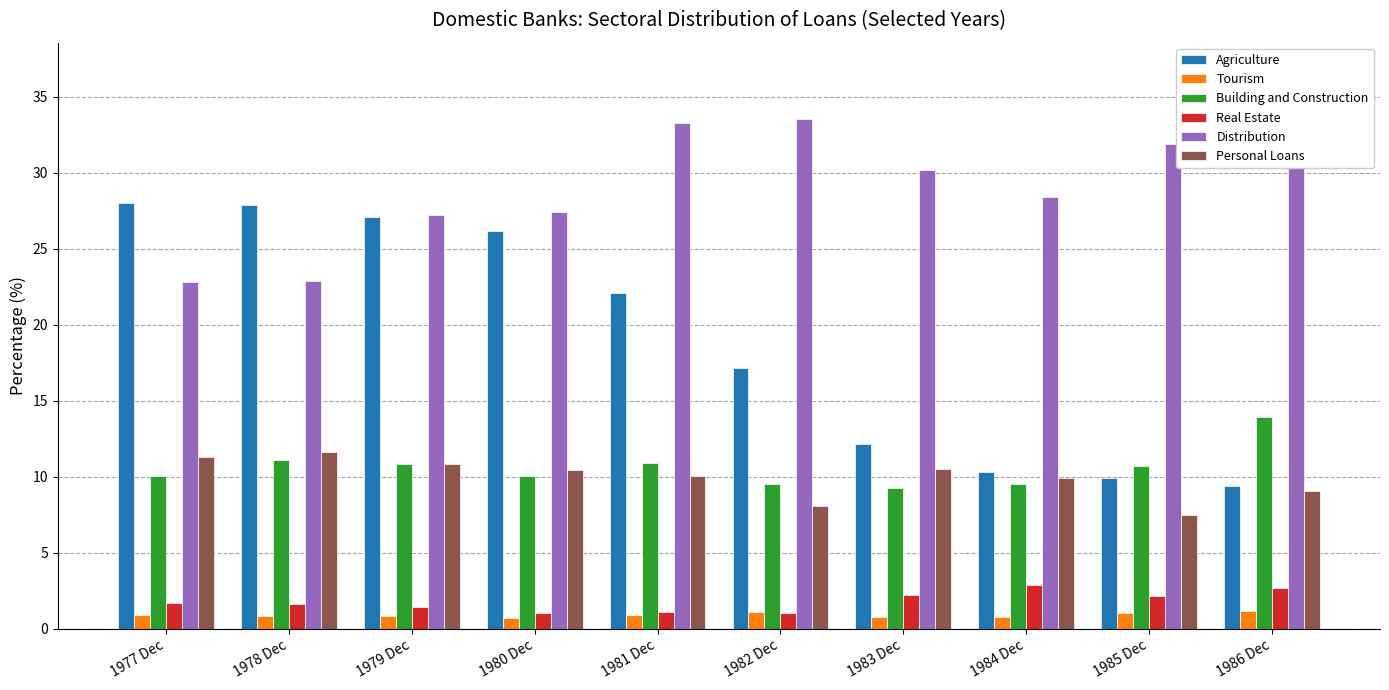

What is the average value of the Tourism series?

0.9